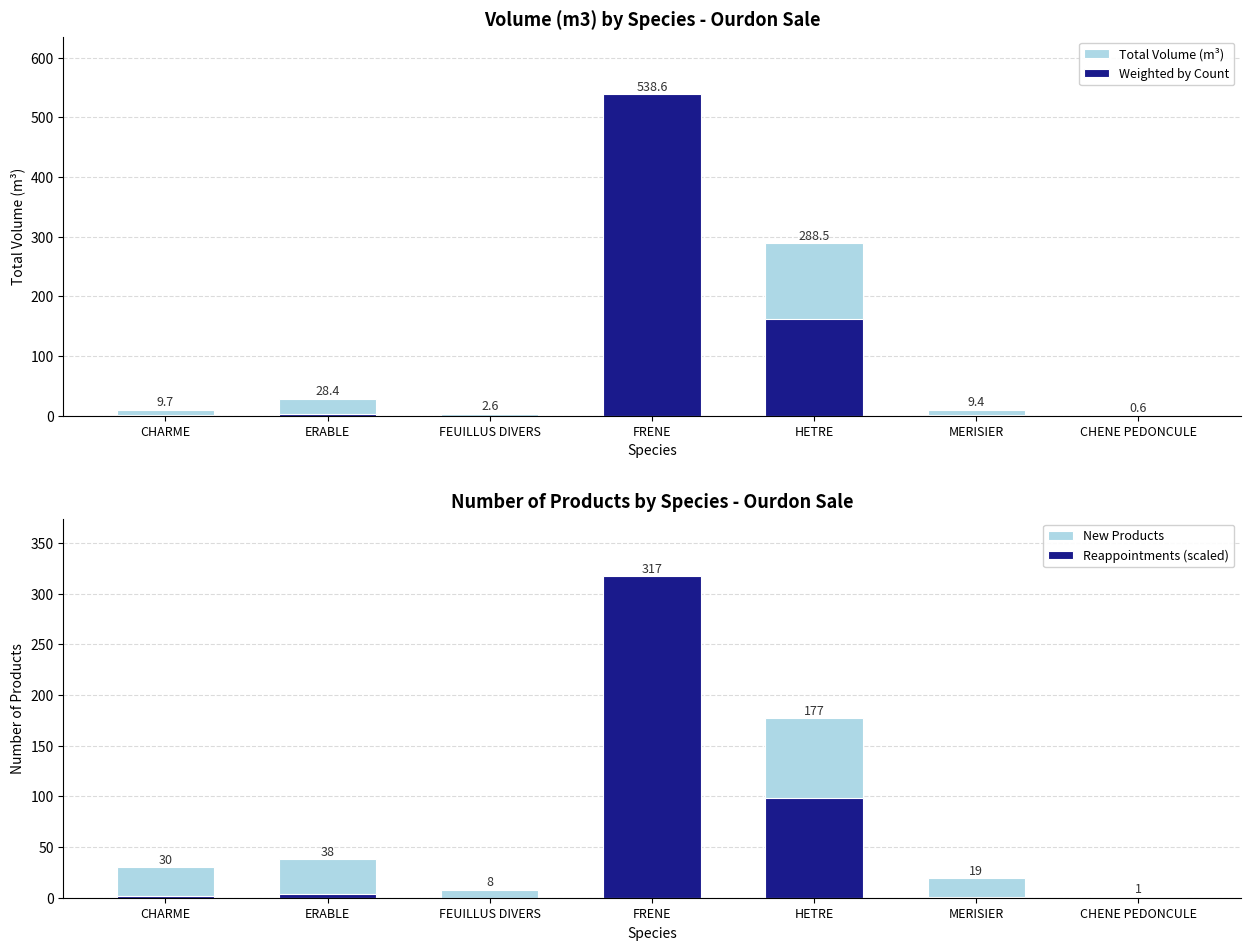

How many data points in Total Volume (m³) are less than 9?

2